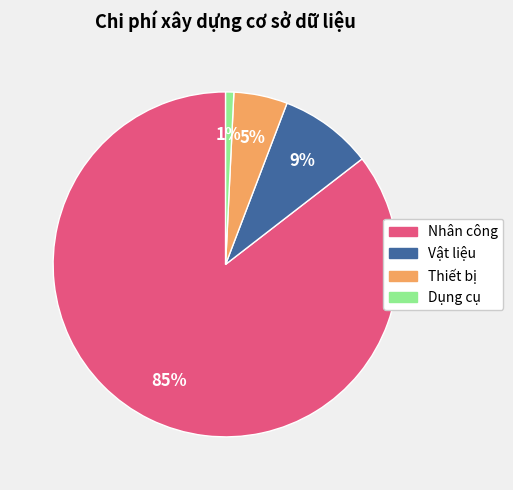

To the nearest percent, what is the average slice percentage?

25%